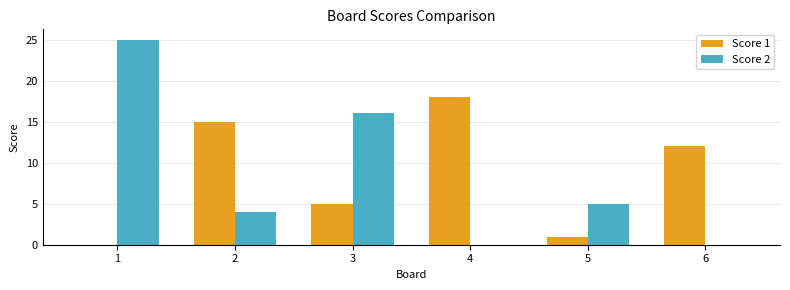

The Score 1 series shows 26 at 2. True or false?

False